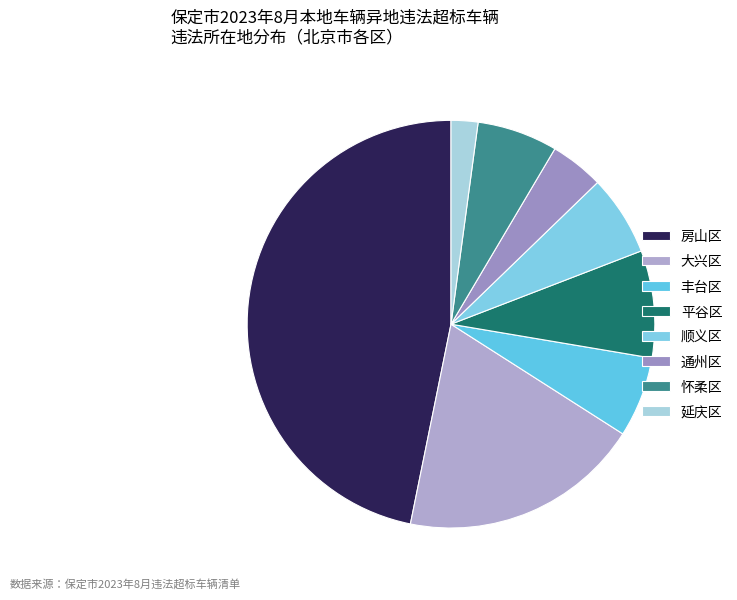

Which has a higher value, 房山区 or 平谷区?

房山区